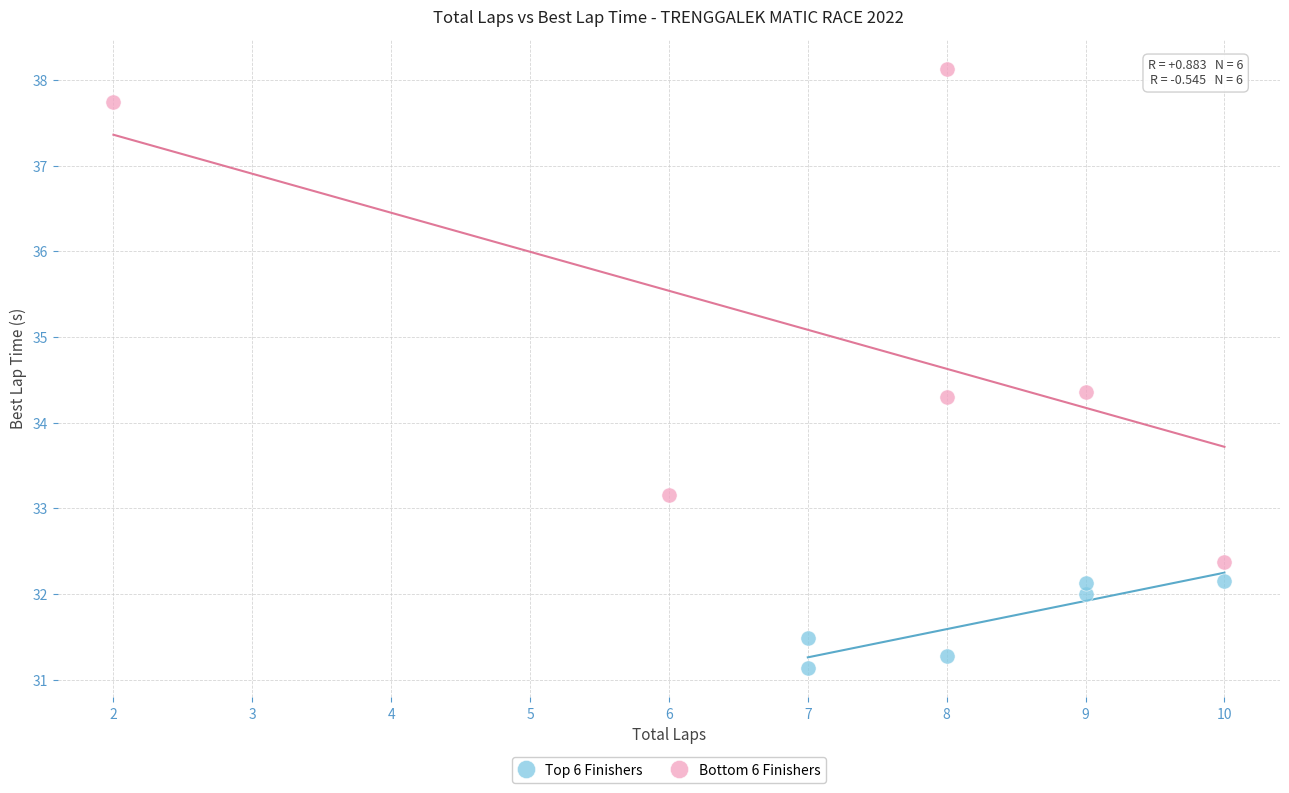

Which series has the largest Y range (max minus min)?

Bottom 6 Finishers